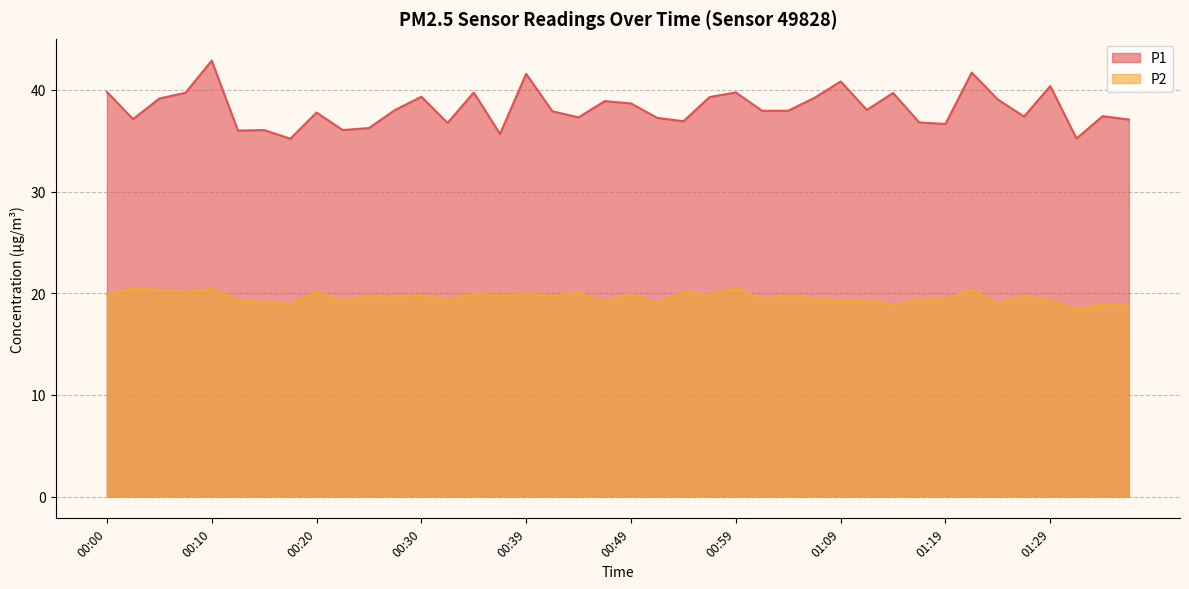

Which series has the widest spread of values?

P1